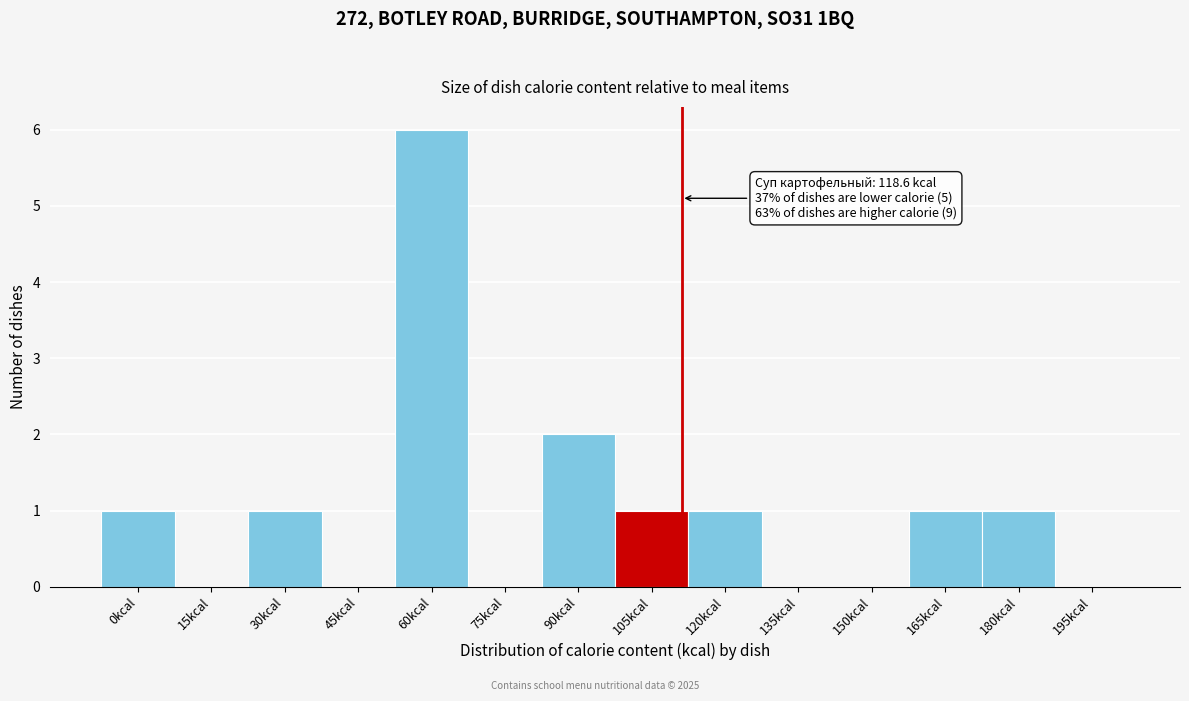

Reading right to left, extract all data points from this chart.

195kcal=0	180kcal=1	165kcal=1	150kcal=0	135kcal=0	120kcal=1	105kcal=1	90kcal=2	75kcal=0	60kcal=6	45kcal=0	30kcal=1	15kcal=0	0kcal=1